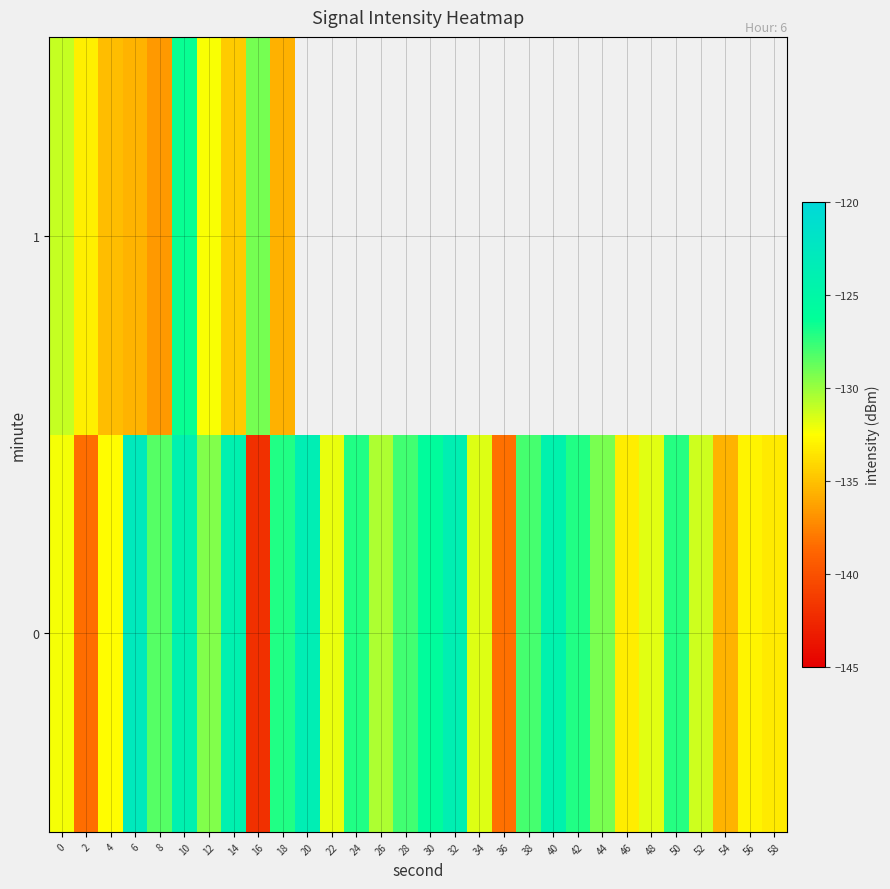

How many values in 1 are below zero?

10